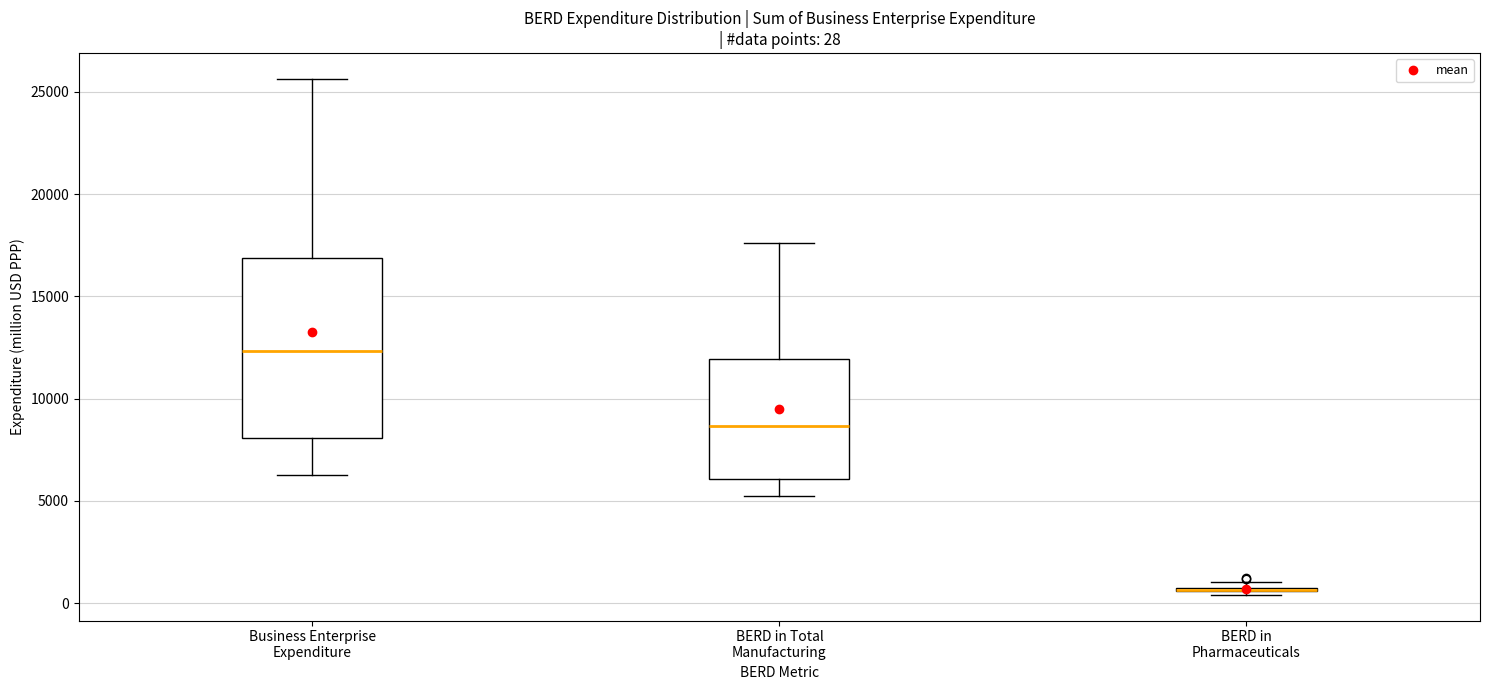

Which box is the tallest, from its lower edge to its upper edge?

Business Enterprise Expenditure